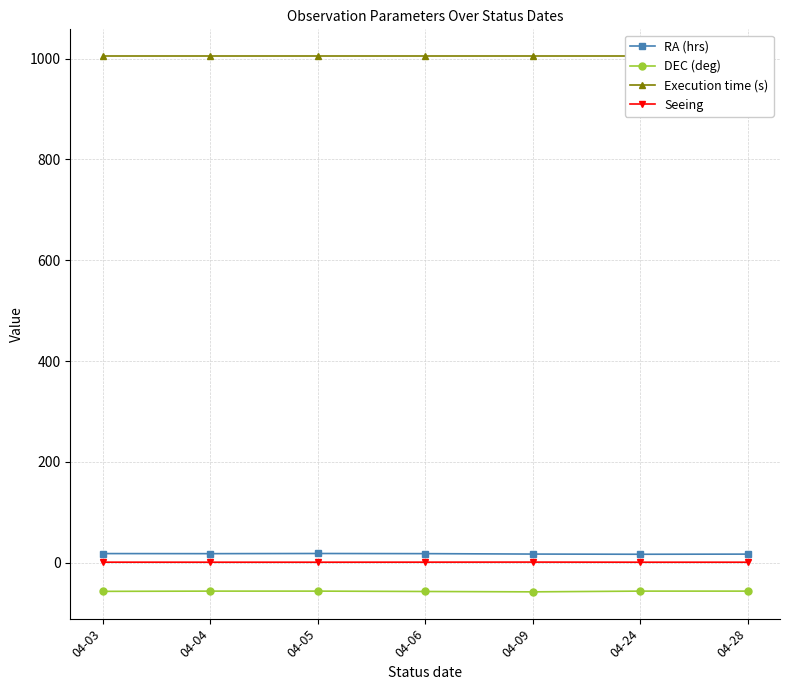

Count the number of data series in this chart.

4